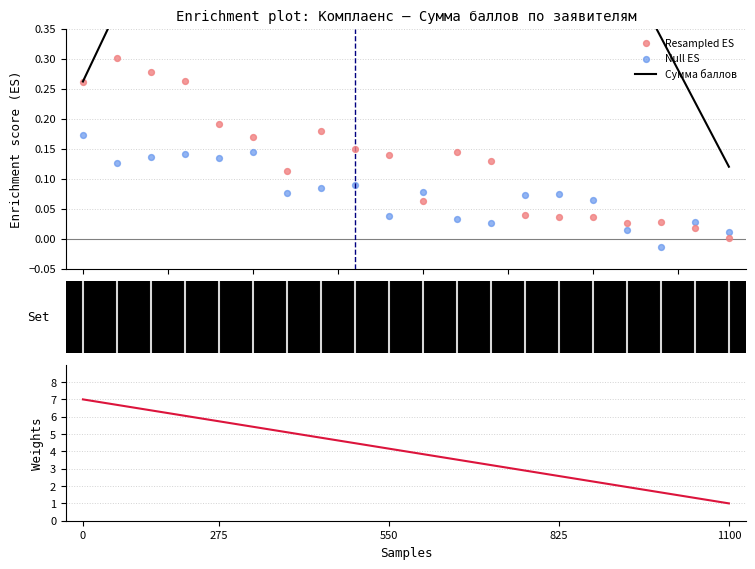

Which series has the largest total across all categories?

Weights